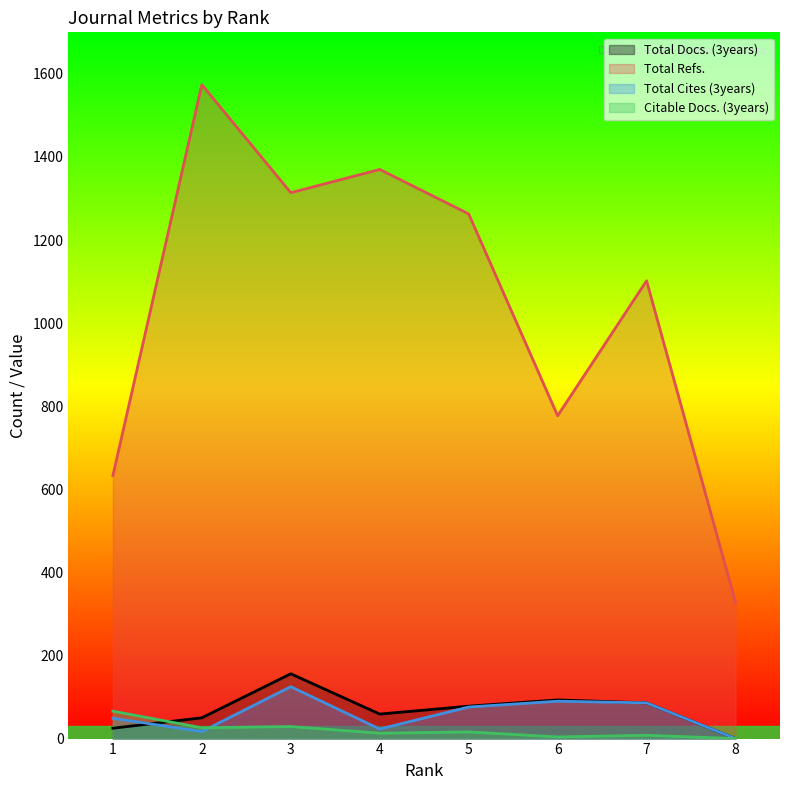

Which category has the highest value across all series?

2